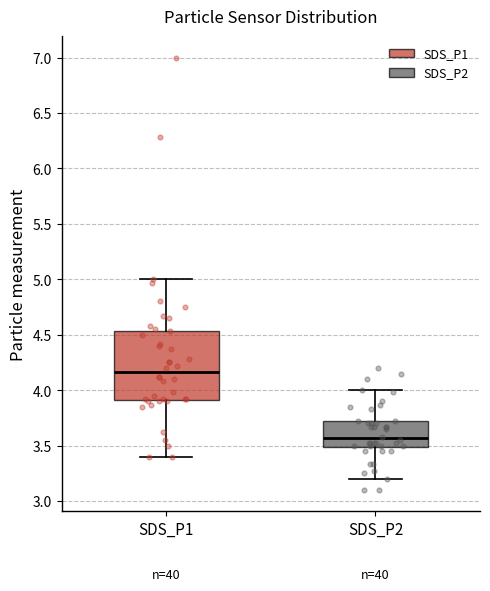

Where does the upper whisker of the box for SDS_P2 end on the y-axis? The values are not printed on the chart, so give them approximately, as read against the axis.

4.00